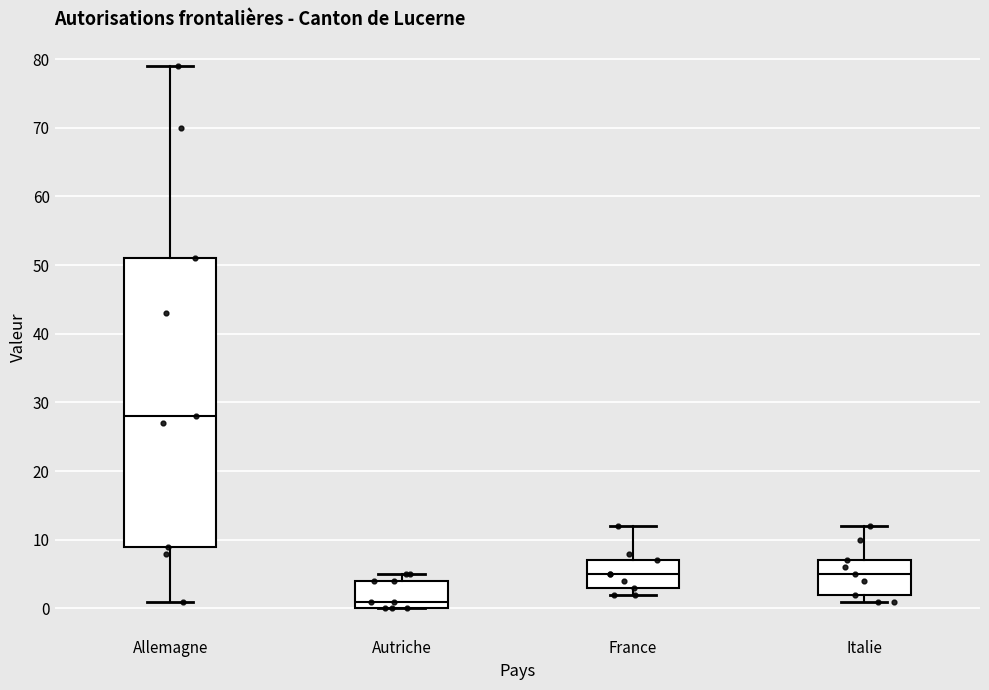

Reading left to right, transcribe this box plot: for each box, give where its median line is, the range the box spans, and where its two whiskers end, as read against the y-axis. The values are not printed on the chart, so give them approximately, as read against the axis.

Allemagne: median 28, box 9 to 51, whiskers 1 to 79
Autriche: median 1, box 0 to 4, whiskers 0 to 5
France: median 5, box 3 to 7, whiskers 2 to 12
Italie: median 5, box 2 to 7, whiskers 1 to 12